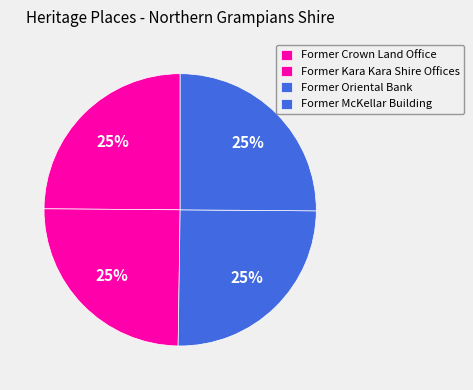

What is the largest slice in the pie chart?

Former McKellar Building